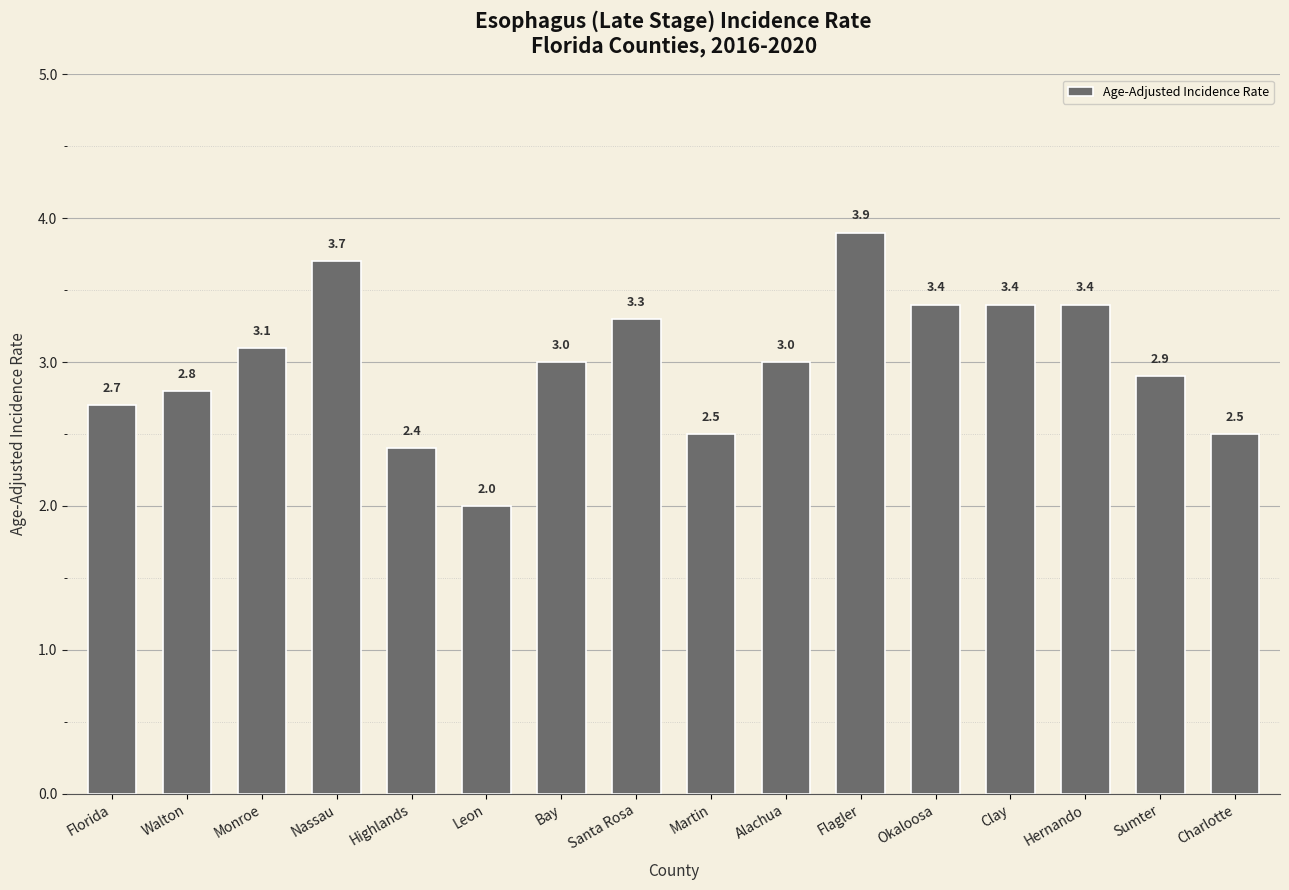

Which has a higher value, Martin or Monroe?

Monroe